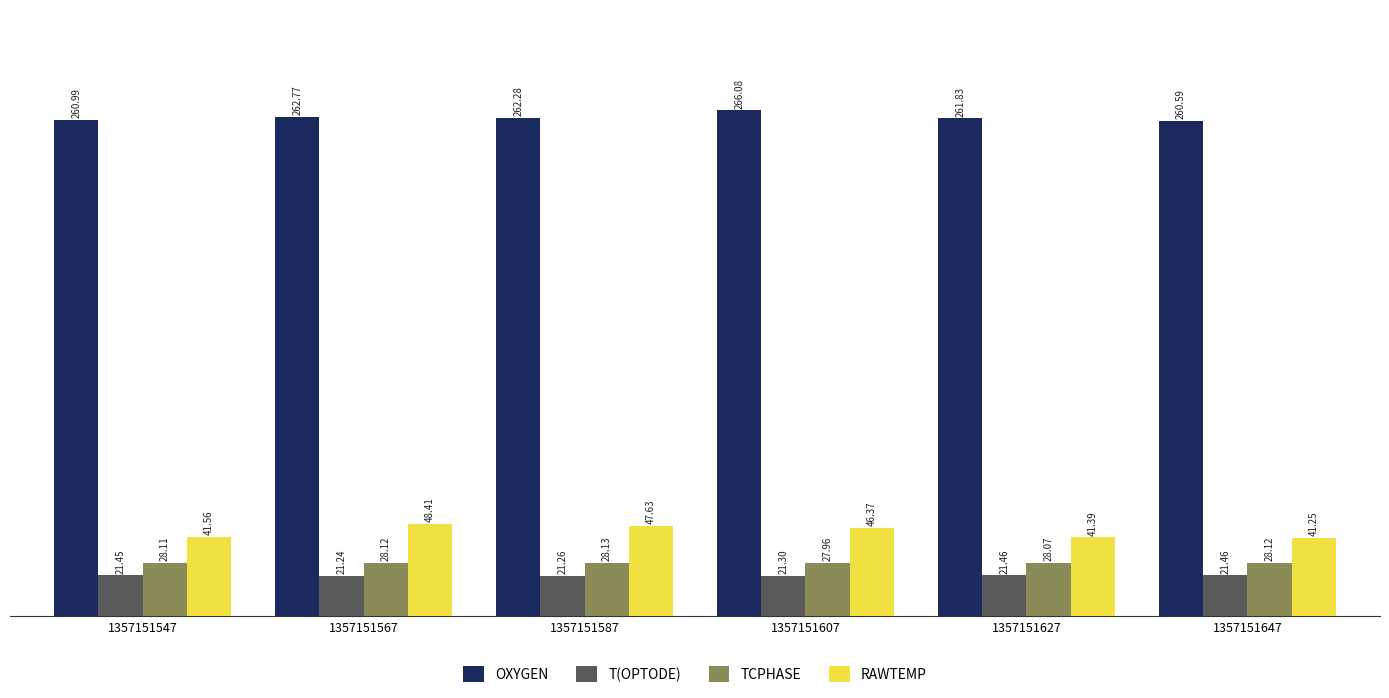

The OXYGEN series shows 260.6 at 1357151647. True or false?

True